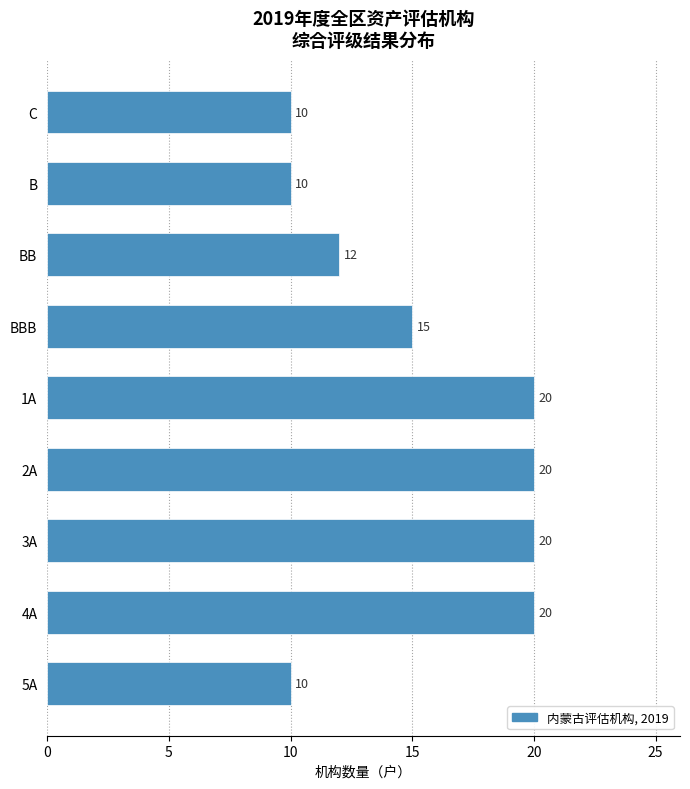

Reading bottom to top, extract all data points from this chart.

10	20	20	20	20	15	12	10	10